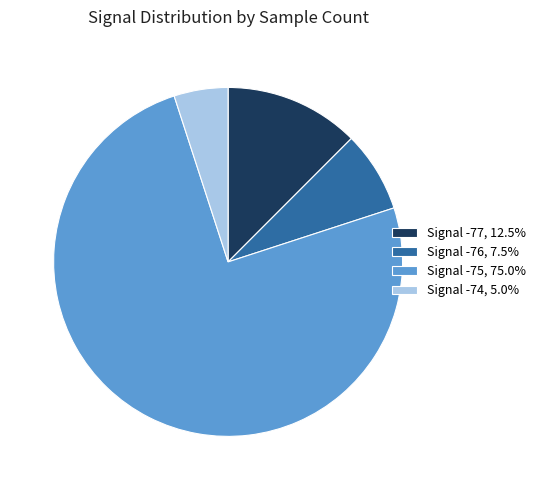

Is there any slice that represents more than half of the pie?

Yes